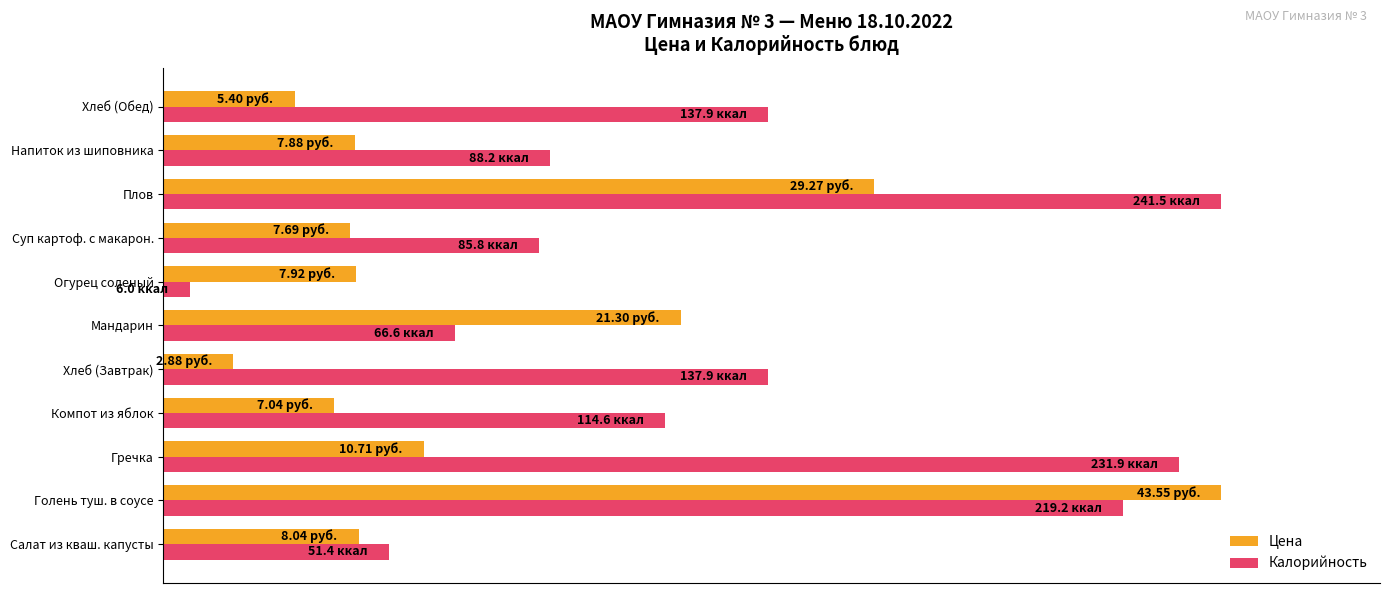

What is the sum of all Цена values?

348.3